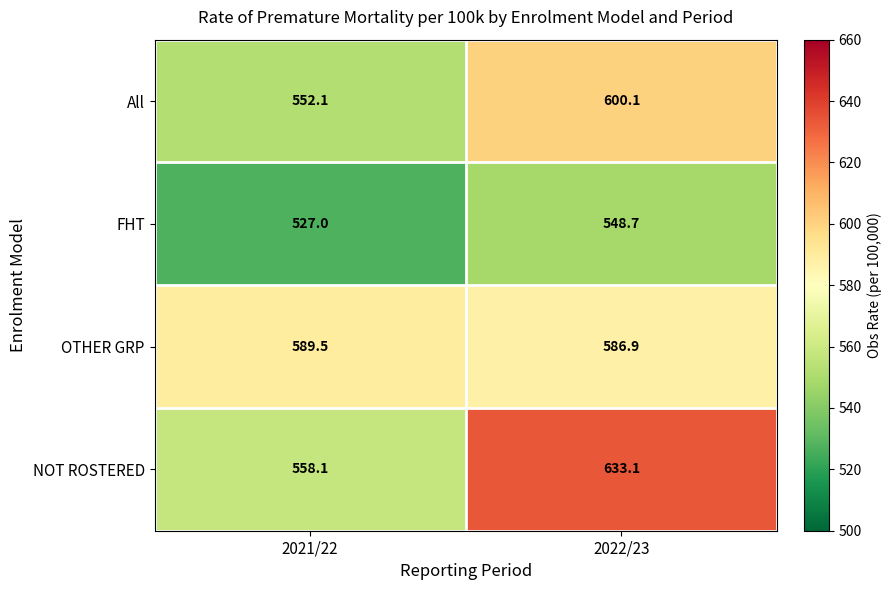

Is it true that OTHER GRP equals 589.5 at 2021/22?

True